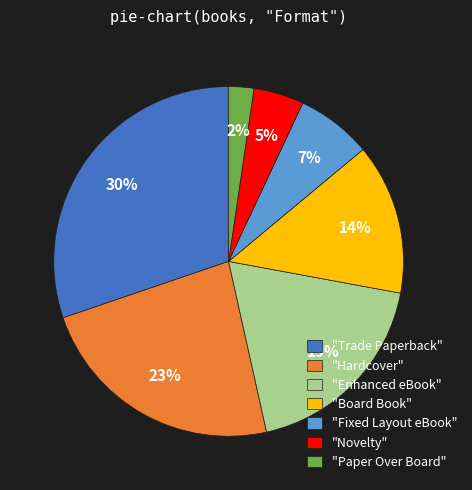

What is the largest slice in the pie chart?

"Trade Paperback"